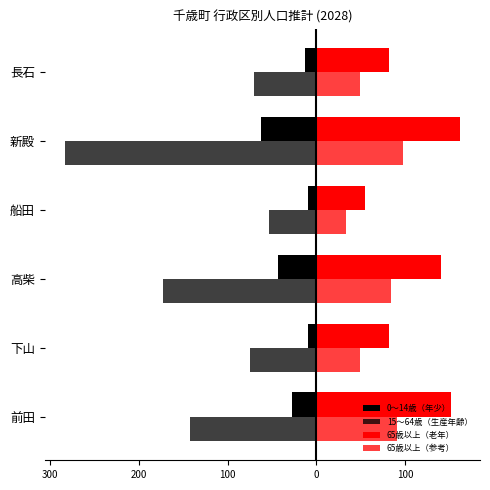

How many data points does each series have?

6